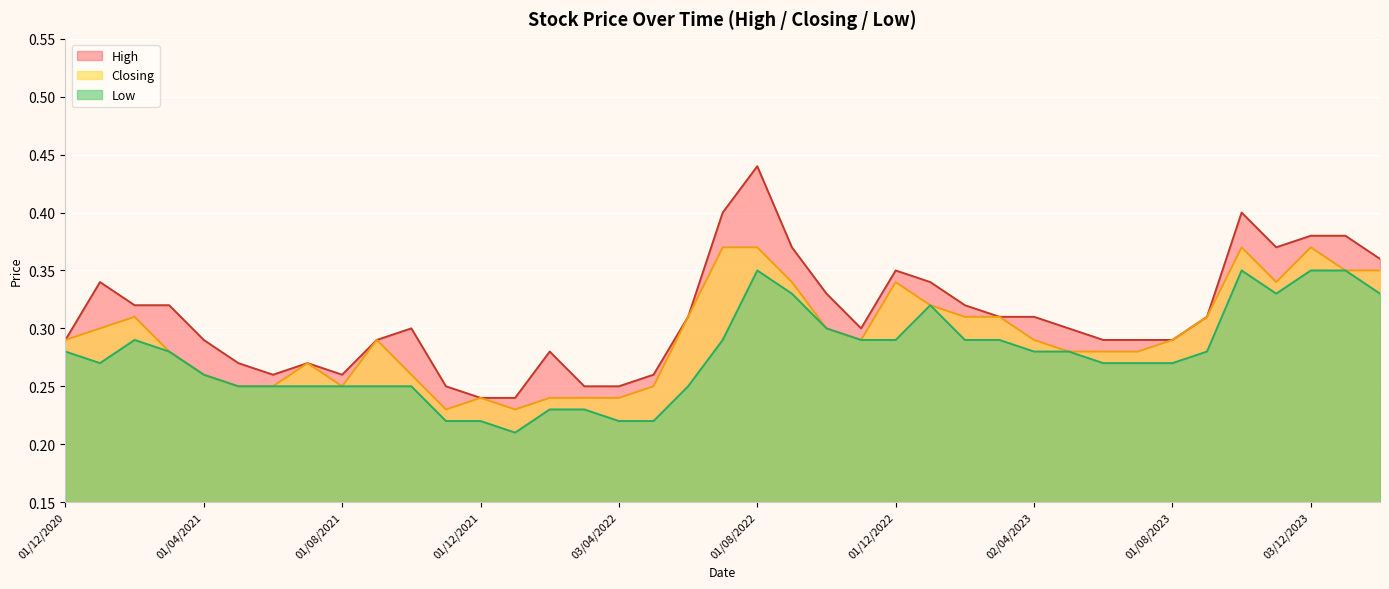

Between 01/11/2021 and 03/04/2022, which series saw the biggest shift?

Closing